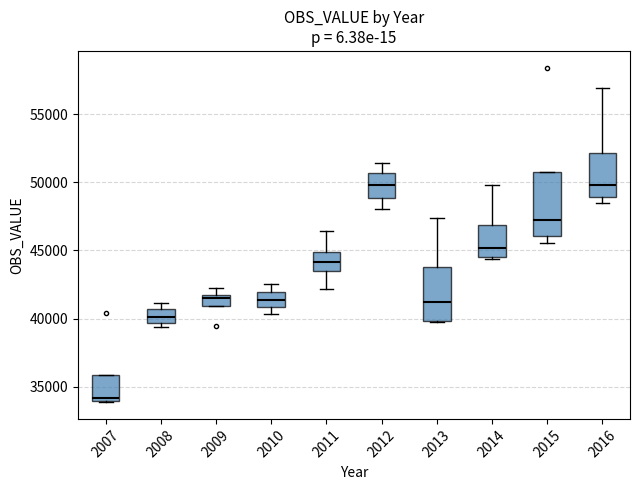

Comparing the boxes themselves (not the whiskers), which one is the tallest?

2015